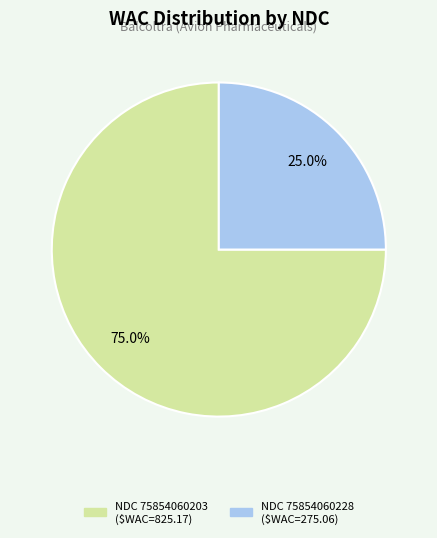

Does any single category account for the majority?

Yes